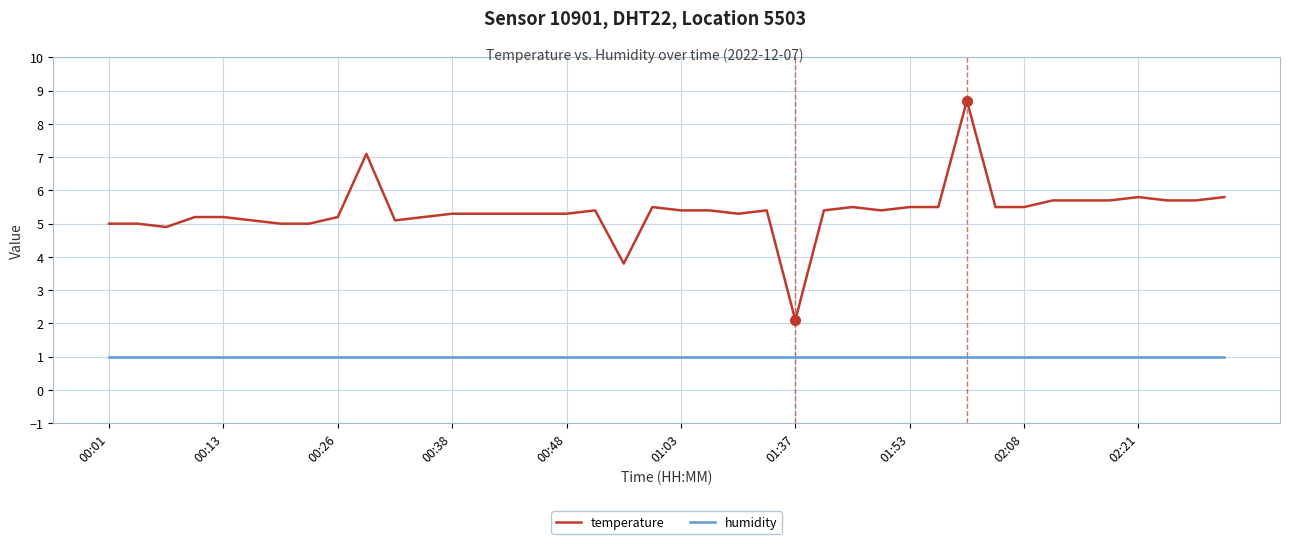

Rank the series by their average value, from highest to lowest.

temperature, humidity